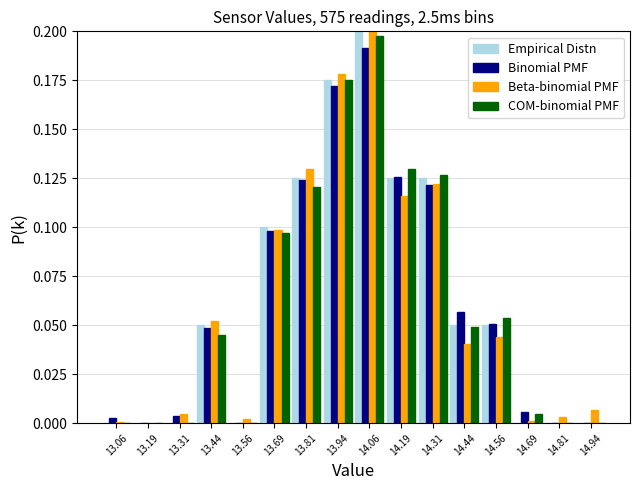

Reading left to right, transcribe this chart: for each range on the x-axis, give the height of each series' bar. Neither the bar edges nor the heights are printed on the chart, so give them approximately, as read against the axes.

13.000 to 13.125: Empirical Distn=0	Binomial PMF=under 0.005	Beta-binomial PMF=under 0.005	COM-binomial PMF=0
13.125 to 13.250: Empirical Distn=0	Binomial PMF=0	Beta-binomial PMF=0	COM-binomial PMF=0
13.250 to 13.375: Empirical Distn=0	Binomial PMF=under 0.005	Beta-binomial PMF=under 0.005	COM-binomial PMF=0
13.375 to 13.500: Empirical Distn=0.050	Binomial PMF=0.050	Beta-binomial PMF=0.050	COM-binomial PMF=0.045
13.500 to 13.625: Empirical Distn=0	Binomial PMF=0	Beta-binomial PMF=under 0.005	COM-binomial PMF=0
13.625 to 13.750: Empirical Distn=0.100	Binomial PMF=0.100	Beta-binomial PMF=0.100	COM-binomial PMF=0.095
13.750 to 13.875: Empirical Distn=0.125	Binomial PMF=0.125	Beta-binomial PMF=0.130	COM-binomial PMF=0.120
13.875 to 14.000: Empirical Distn=0.175	Binomial PMF=0.170	Beta-binomial PMF=0.180	COM-binomial PMF=0.175
14.000 to 14.125: Empirical Distn=0.200	Binomial PMF=0.190	Beta-binomial PMF=0.200	COM-binomial PMF=0.200
14.125 to 14.250: Empirical Distn=0.125	Binomial PMF=0.125	Beta-binomial PMF=0.115	COM-binomial PMF=0.130
14.250 to 14.375: Empirical Distn=0.125	Binomial PMF=0.120	Beta-binomial PMF=0.120	COM-binomial PMF=0.125
14.375 to 14.500: Empirical Distn=0.050	Binomial PMF=0.055	Beta-binomial PMF=0.040	COM-binomial PMF=0.050
14.500 to 14.625: Empirical Distn=0.050	Binomial PMF=0.050	Beta-binomial PMF=0.045	COM-binomial PMF=0.055
14.625 to 14.750: Empirical Distn=0	Binomial PMF=0.005	Beta-binomial PMF=under 0.005	COM-binomial PMF=under 0.005
14.750 to 14.875: Empirical Distn=0	Binomial PMF=0	Beta-binomial PMF=under 0.005	COM-binomial PMF=0
14.875 to 15.000: Empirical Distn=0	Binomial PMF=0	Beta-binomial PMF=0.005	COM-binomial PMF=0